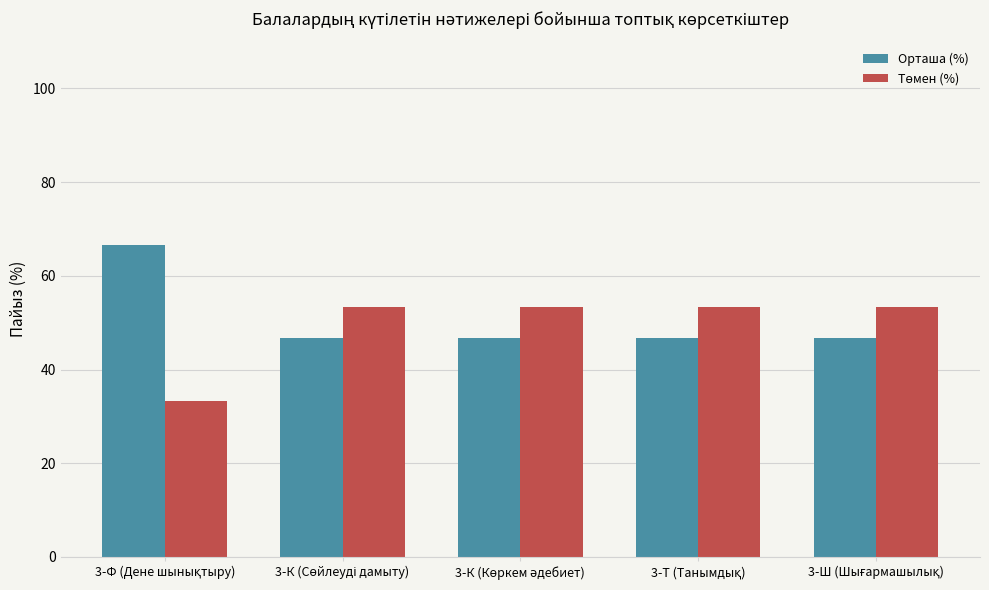

What is the greatest value displayed?

66.7